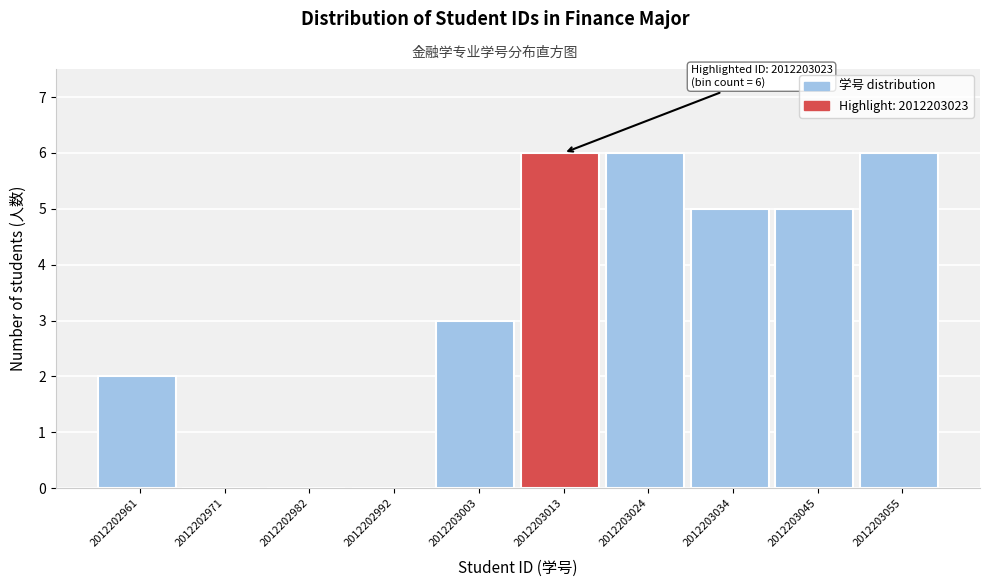

Reading left to right, what are all the values shown in this chart?

2012202961=2	2012202971=0	2012202982=0	2012202992=0	2012203003=3	2012203013=6	2012203024=6	2012203034=5	2012203045=5	2012203055=6